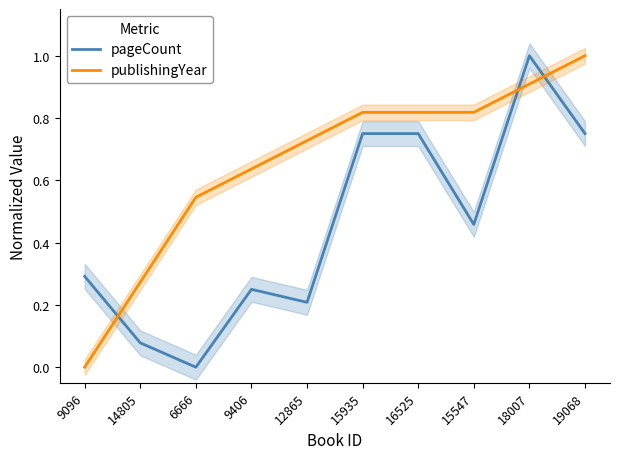

Reading right to left, list all the values displayed in this chart.

pageCount: 0.8	1.0	0.5	0.8	0.8	0.2	0.2	0.0	0.1	0.3
publishingYear: 1.0	0.9	0.8	0.8	0.8	0.7	0.6	0.5	0.3	0.0